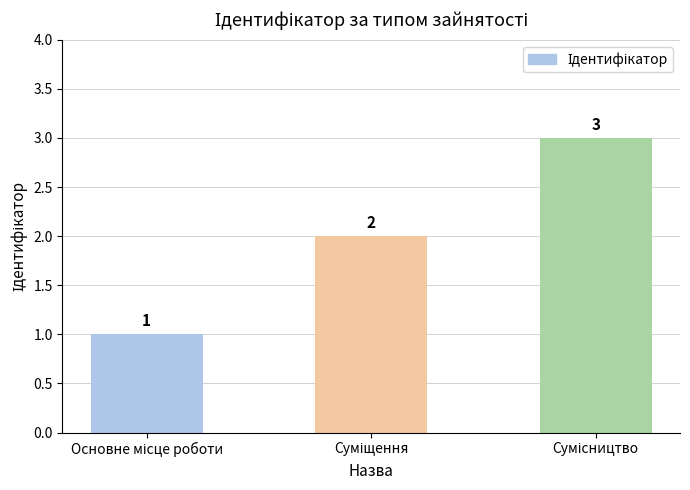

What is the value of the 1st bar from the left?

1